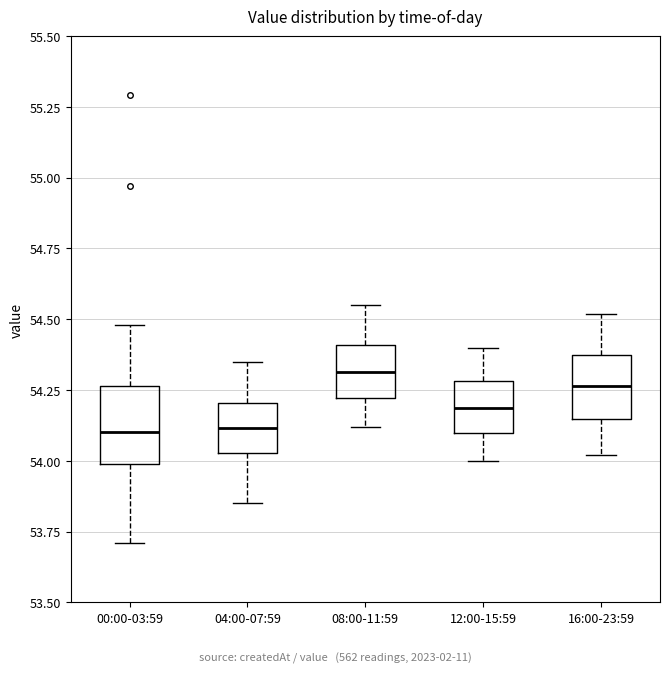

Where does the median line of the box for 12:00-15:59 sit on the y-axis? The values are not printed on the chart, so give them approximately, as read against the axis.

54.20